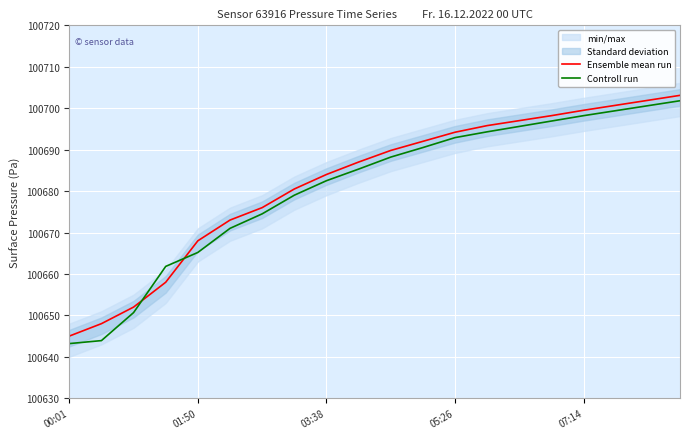

Which series has the largest total across all categories?

Ensemble mean run